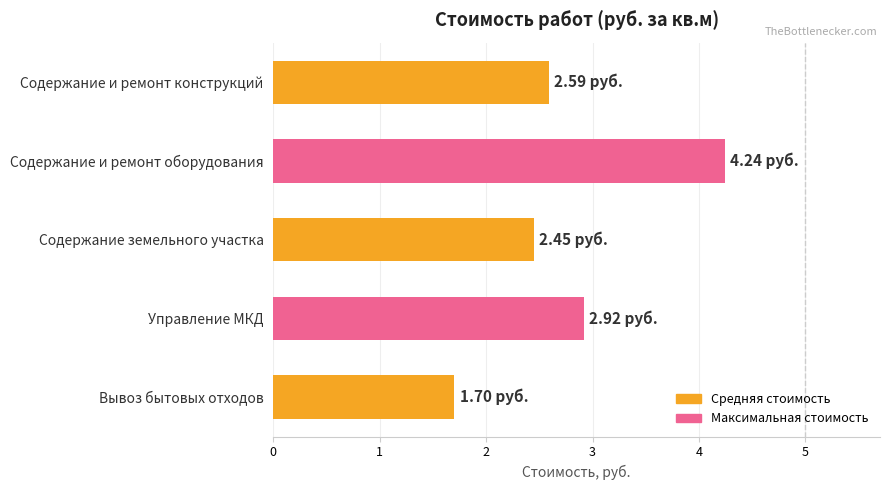

What is the change in value from Содержание и ремонт оборудования to Содержание земельного участка?

-1.8